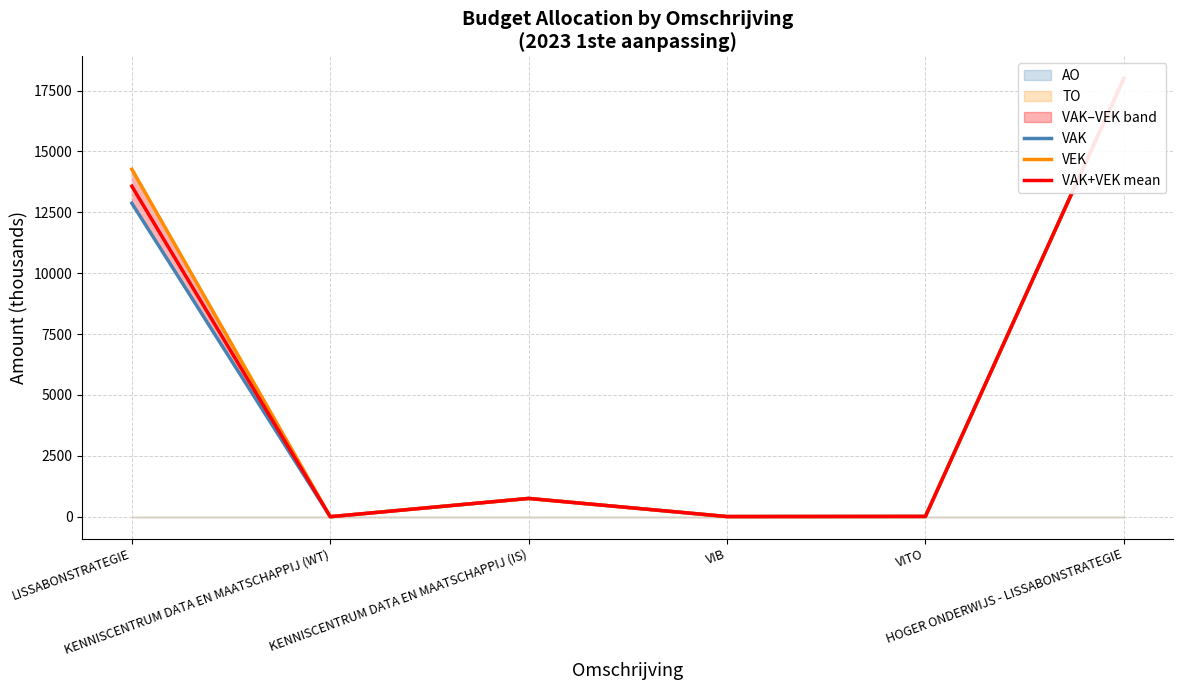

Which series has the largest range (max minus min)?

VAK